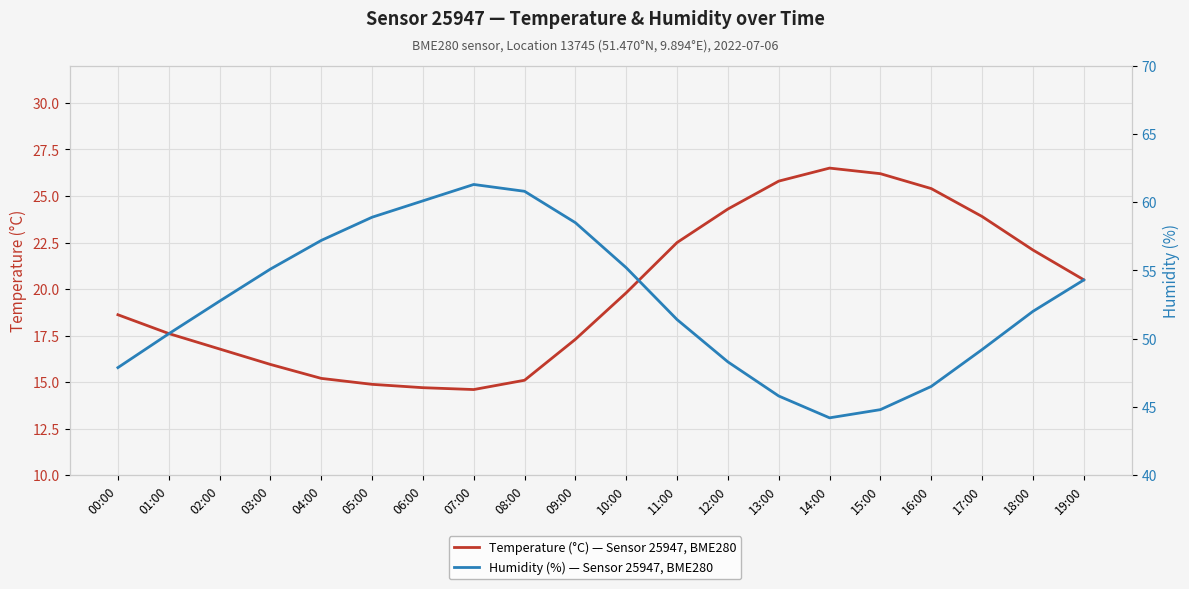

How many interior local valleys does the Temperature (°C) series have?

1